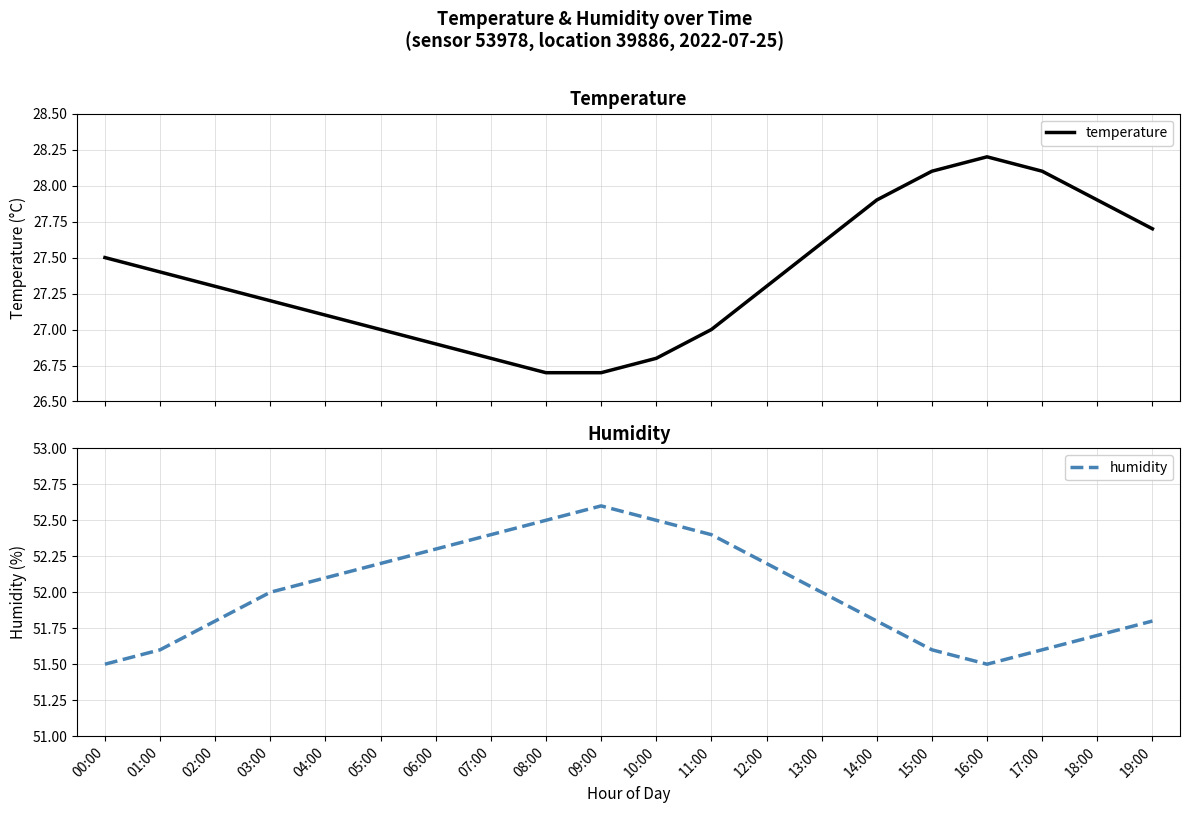

What is the minimum value shown in the chart?

26.7